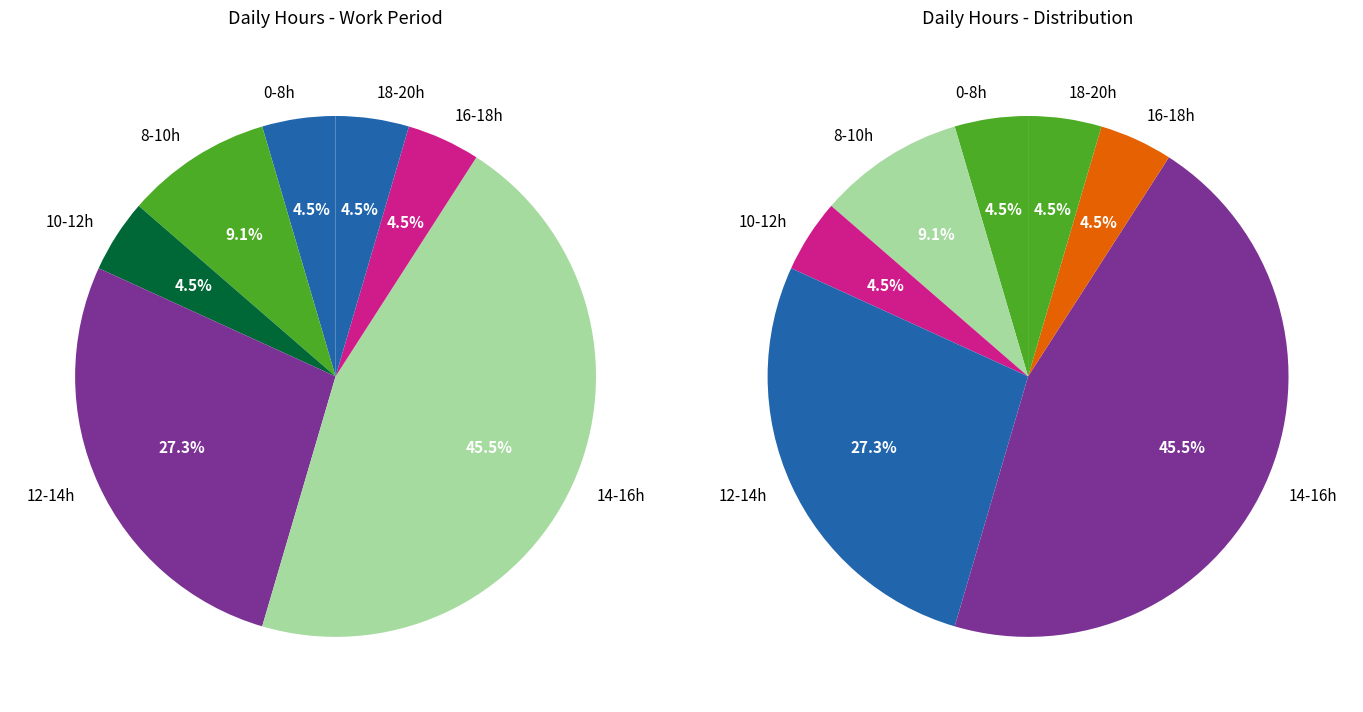

Is there any slice that represents more than half of the pie?

No